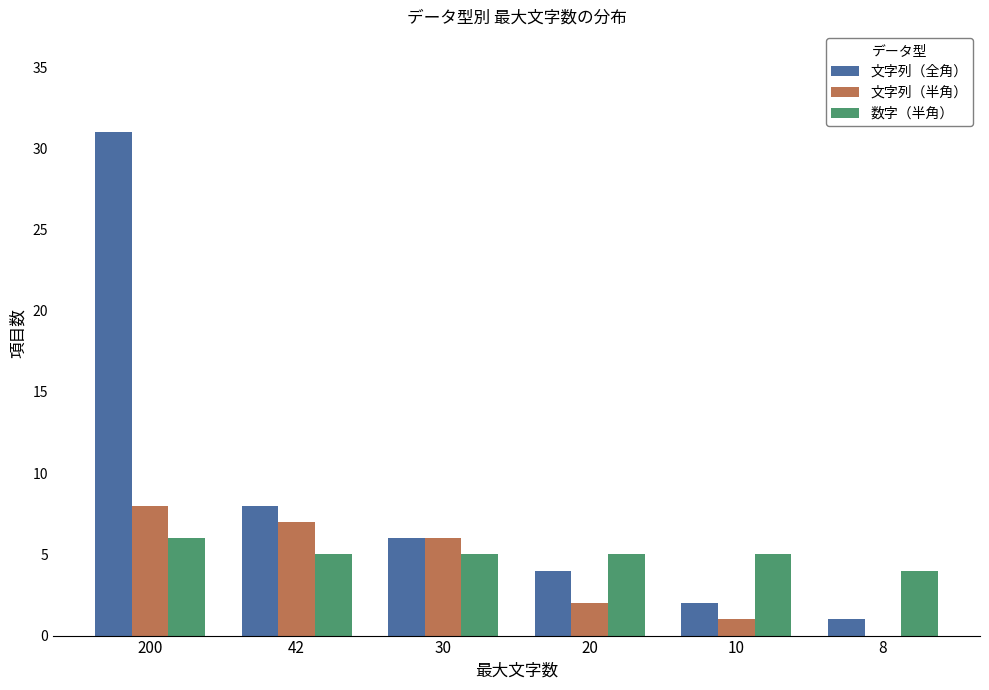

Is the value of 数字（半角） at 42 greater than the value of 文字列（半角） at 20?

Yes